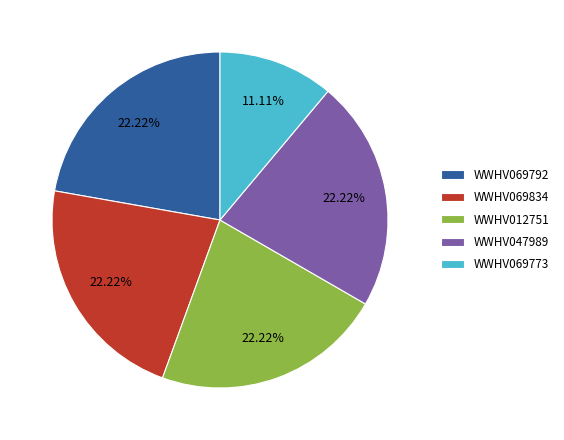

What percentage is the WWHV069834 slice, to the nearest percent?

22%